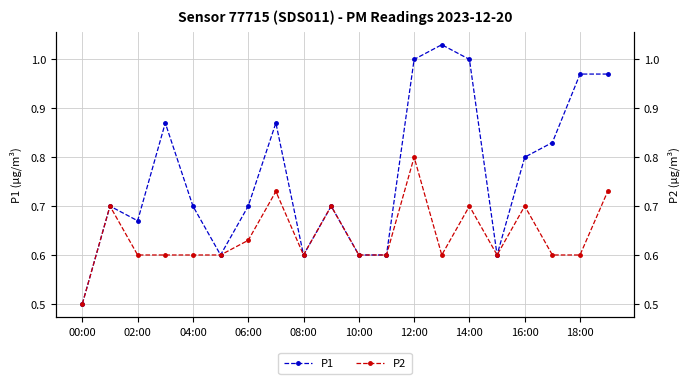

What is the highest value of the P1 series?

1.0